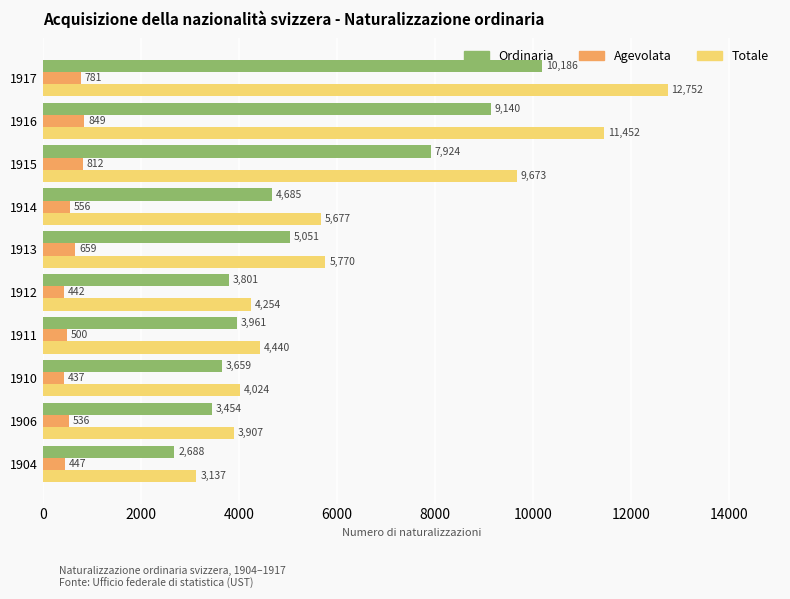

At which category does the chart reach its peak across all series?

1917